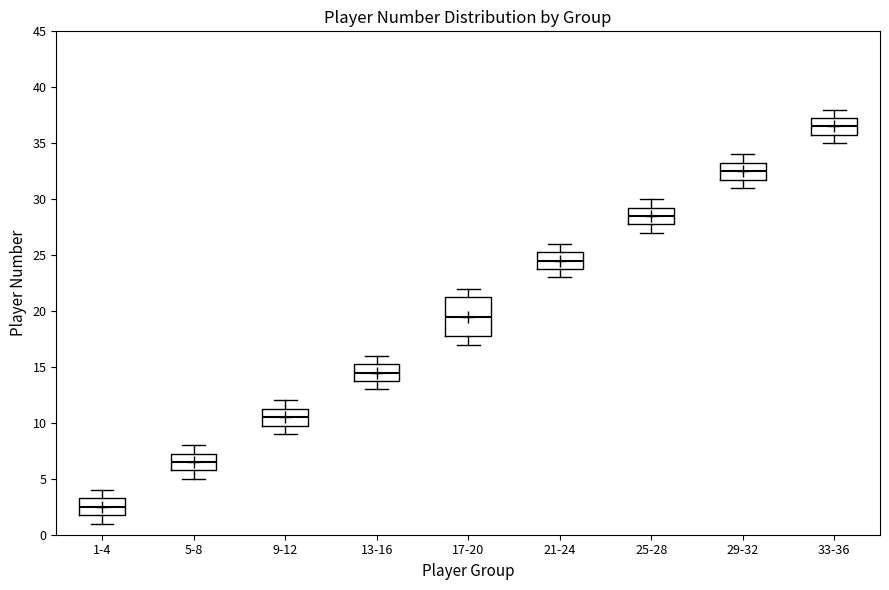

Reading left to right, transcribe this box plot: for each box, give where its median line is, the range the box spans, and where its two whiskers end, as read against the y-axis. The values are not printed on the chart, so give them approximately, as read against the axis.

1-4: median 2.5, box 2.0 to 3.5, whiskers 1.0 to 4.0
5-8: median 6.5, box 6.0 to 7.5, whiskers 5.0 to 8.0
9-12: median 10.5, box 10.0 to 11.5, whiskers 9.0 to 12.0
13-16: median 14.5, box 14.0 to 15.5, whiskers 13.0 to 16.0
17-20: median 19.5, box 18.0 to 21.5, whiskers 17.0 to 22.0
21-24: median 24.5, box 24.0 to 25.5, whiskers 23.0 to 26.0
25-28: median 28.5, box 28.0 to 29.5, whiskers 27.0 to 30.0
29-32: median 32.5, box 32.0 to 33.5, whiskers 31.0 to 34.0
33-36: median 36.5, box 36.0 to 37.5, whiskers 35.0 to 38.0